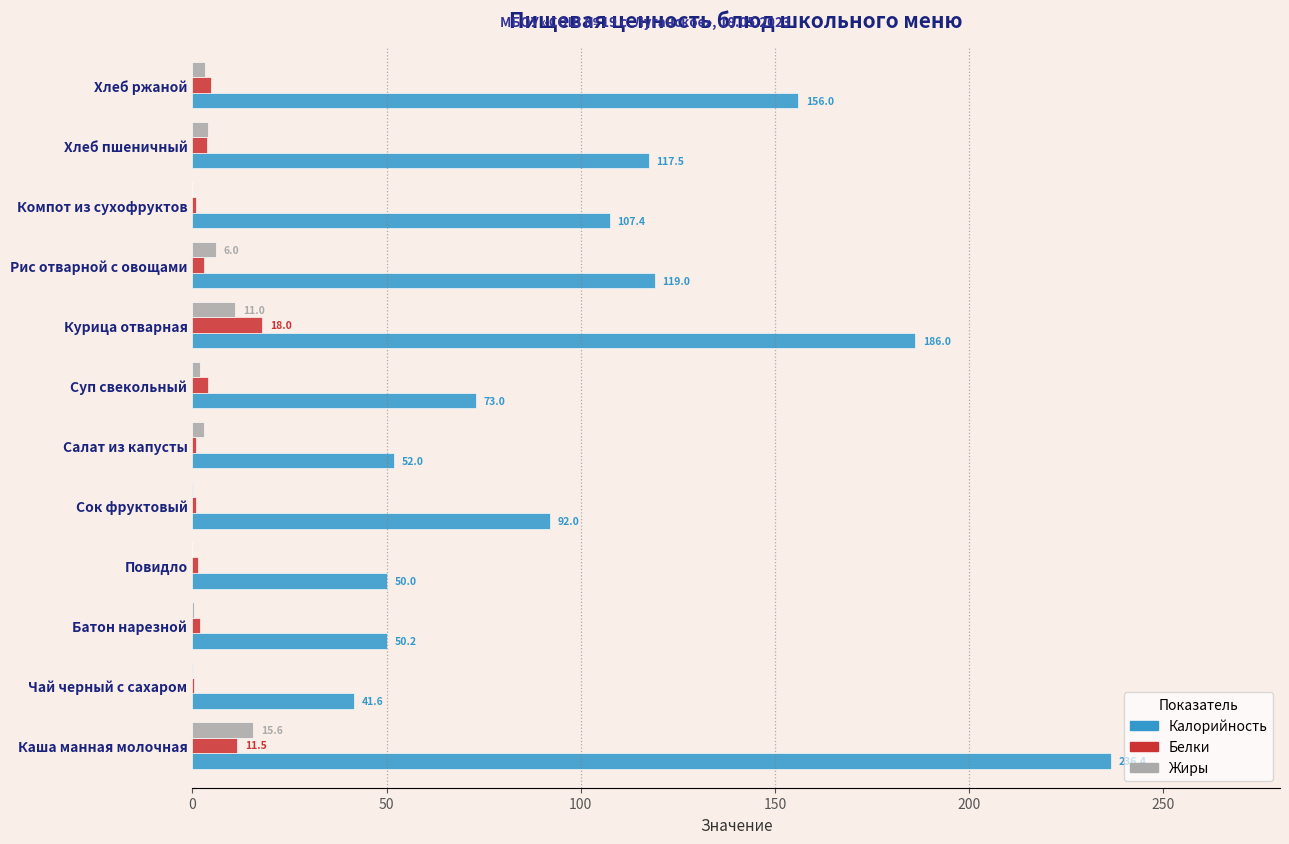

Which series changed the most between Каша манная молочная and Рис отварной с овощами?

Калорийность